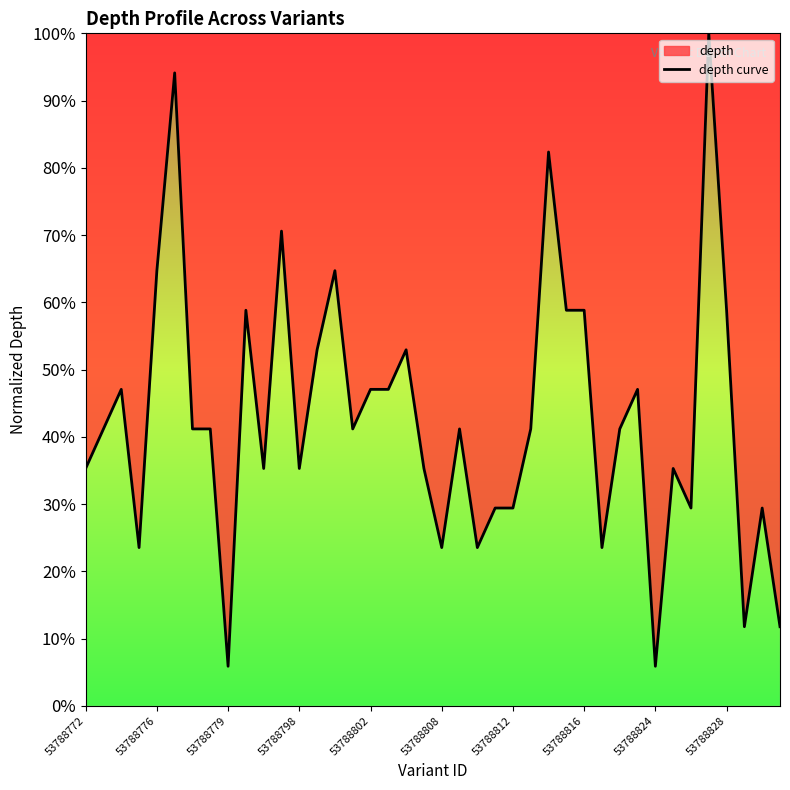

What is the sum of all values?

17.2